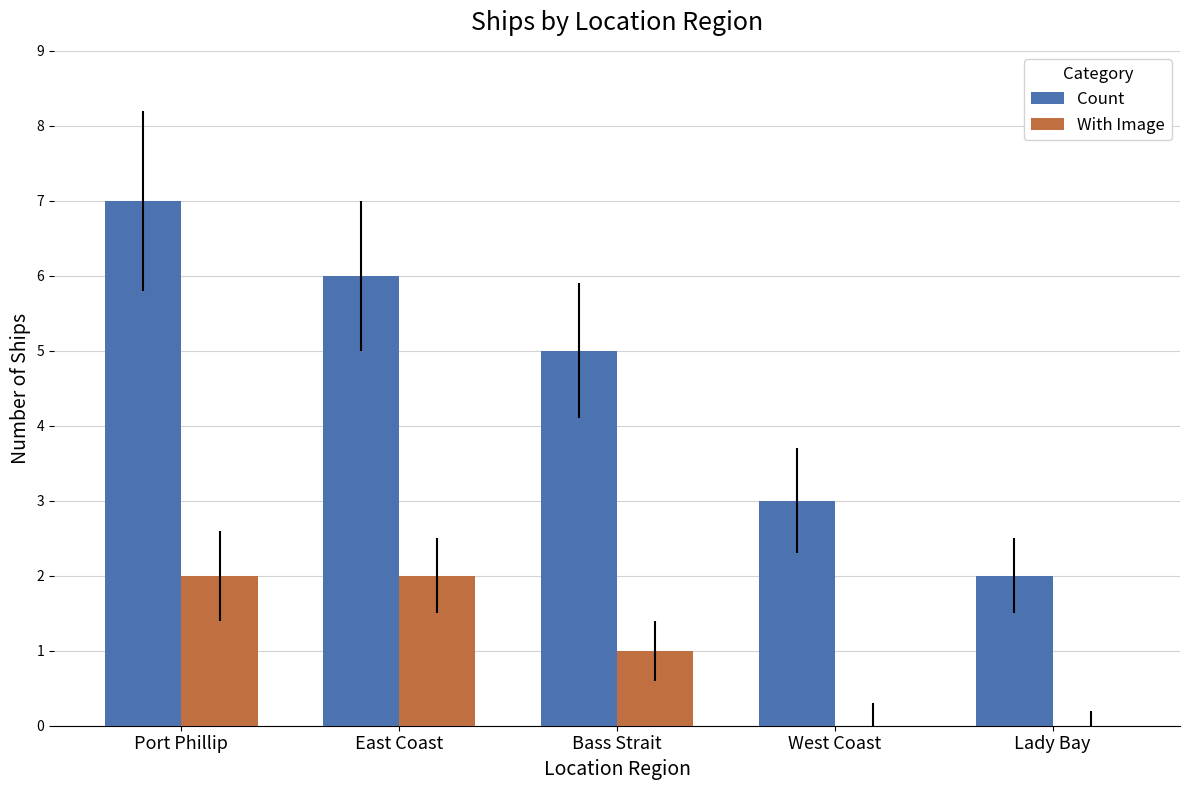

The With Image series shows 1 at Port Phillip. True or false?

False